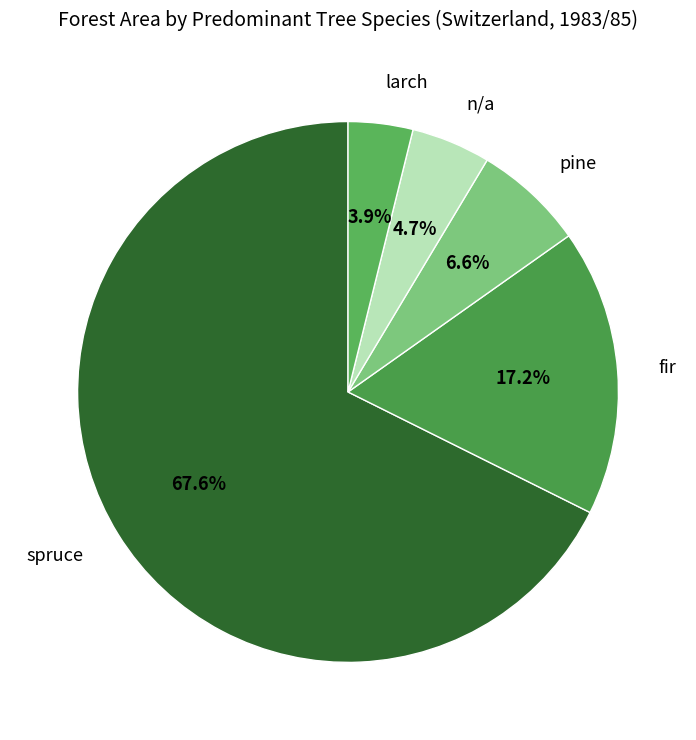

To the nearest percent, what is the difference between the largest and smallest slice percentages?

64%